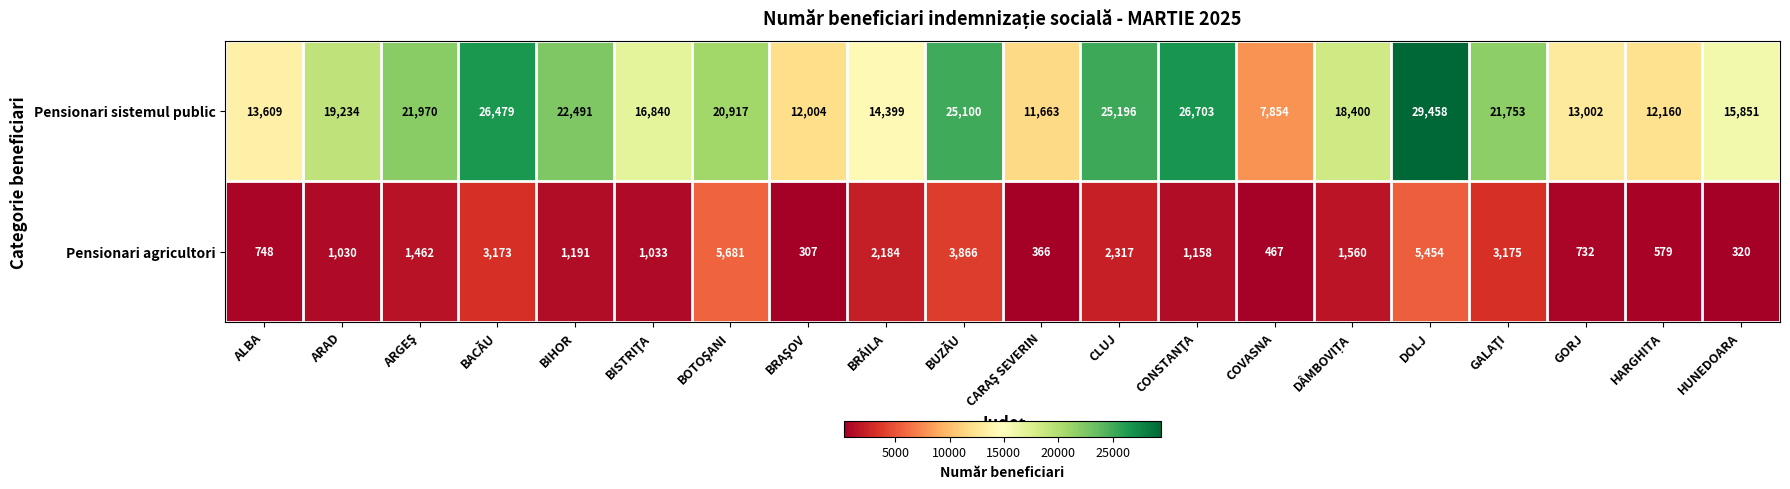

How many data points in Pensionari agricultori are less than 1191?

10